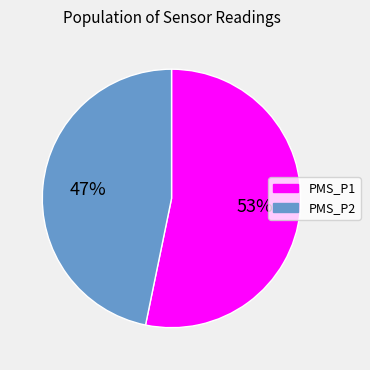

To the nearest percent, what is the average slice percentage?

50%